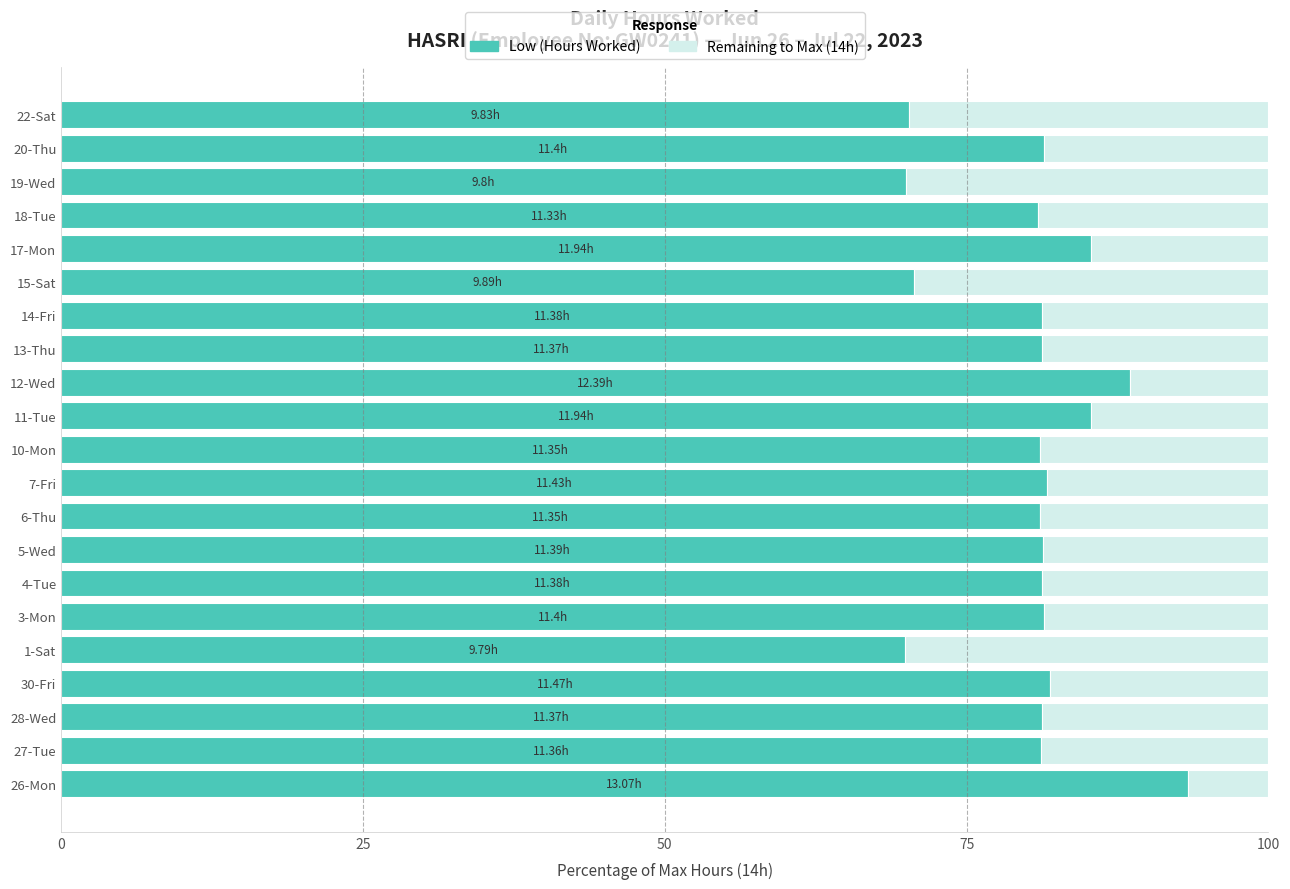

What is the total value across all series at 26-Mon?

100.0